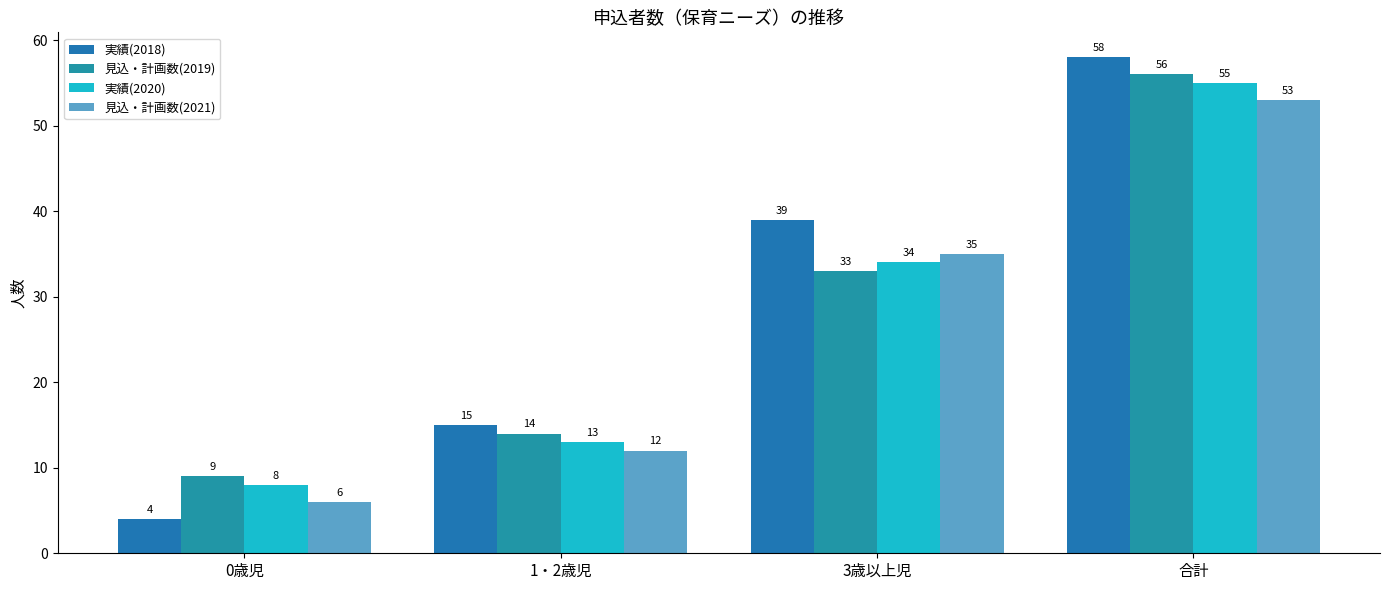

What is the label of the 1st bar from the left?

0歳児